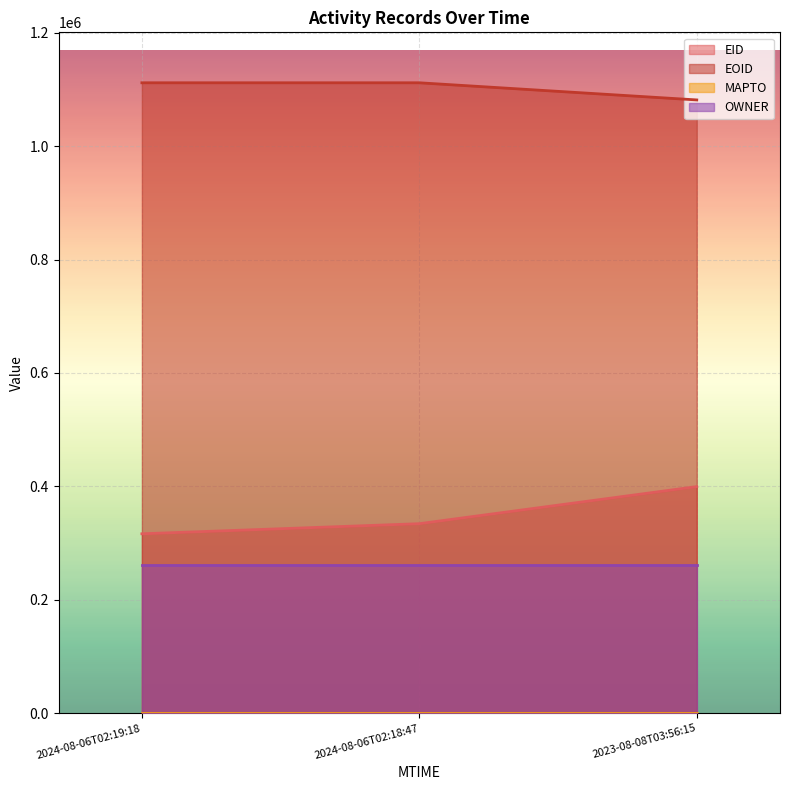

How many data points in EID are less than 334304?

1